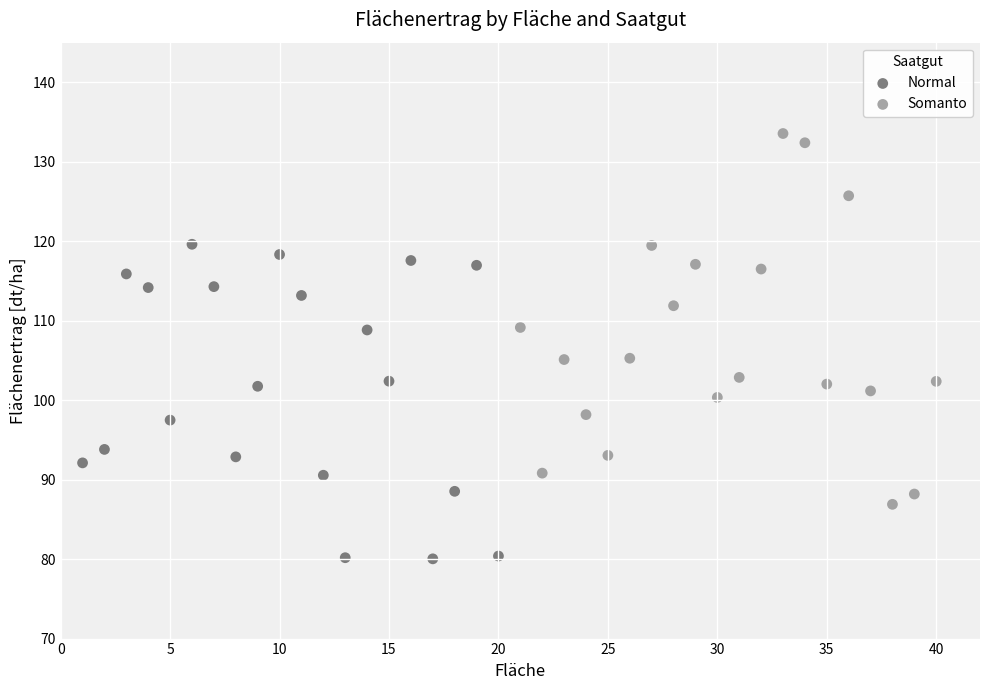

Which series has the widest spread of Y values?

Somanto